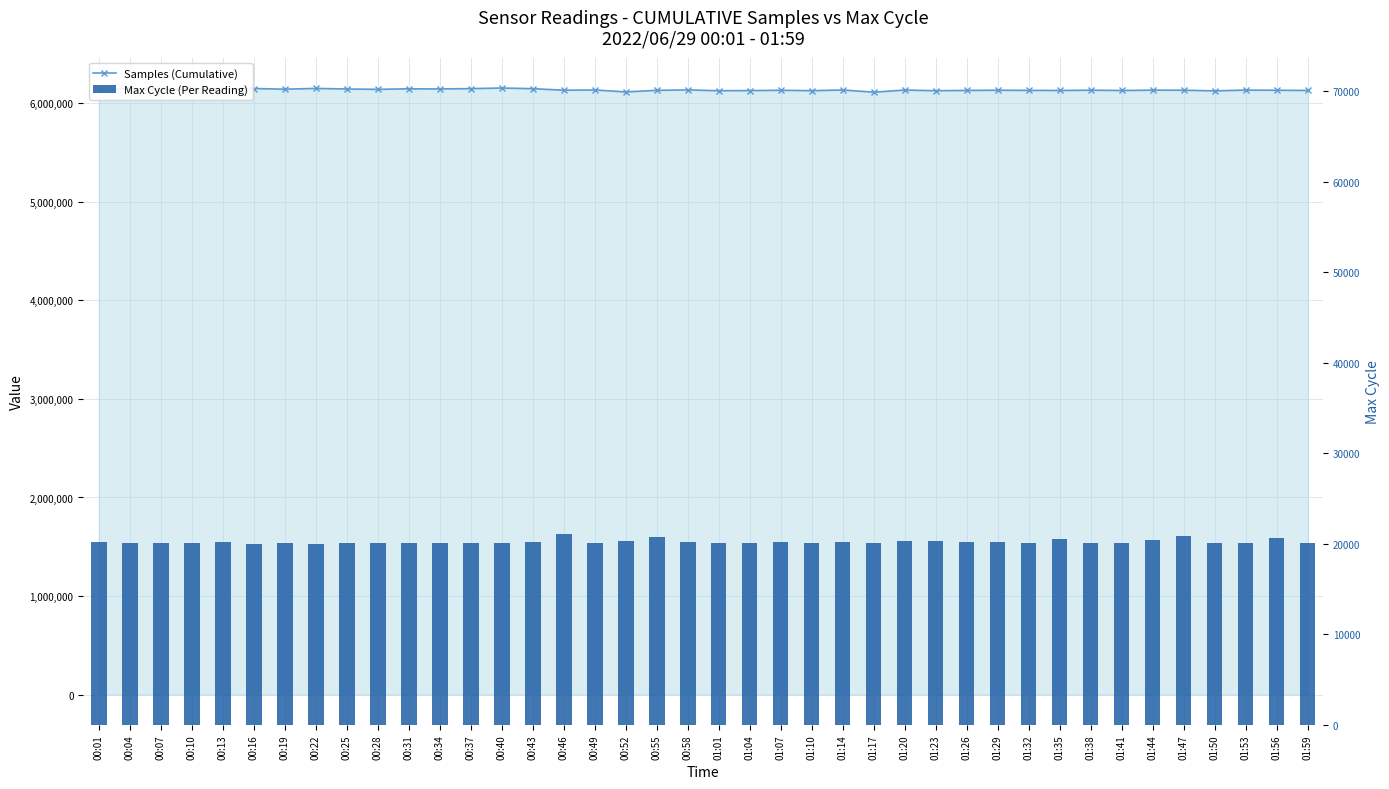

What is the sum of the Max Cycle (Per Reading) values at 01:47 and 00:04?

40914